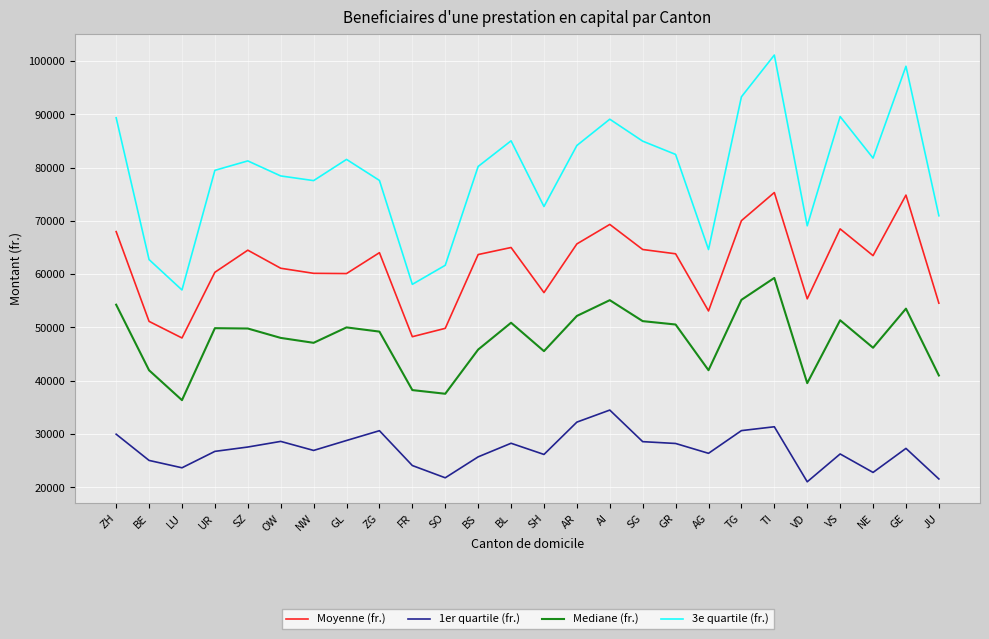

What is the difference between the maximum and minimum values in the 1er quartile (fr.) series?

13464.0